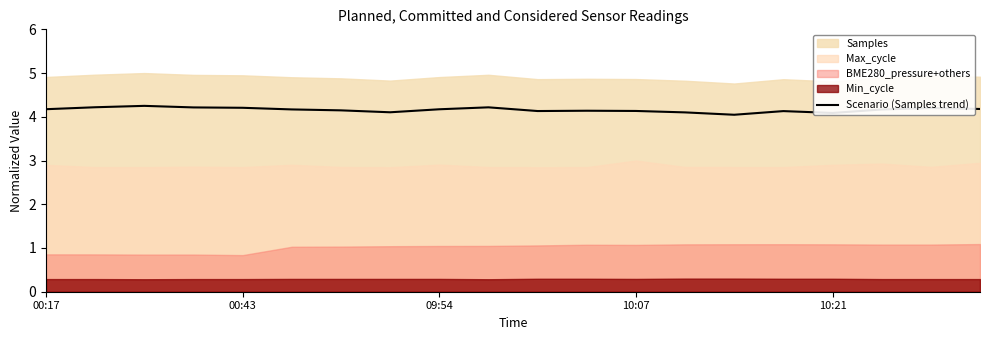

What is the lowest value of the Scenario (Samples trend) series?

4.0